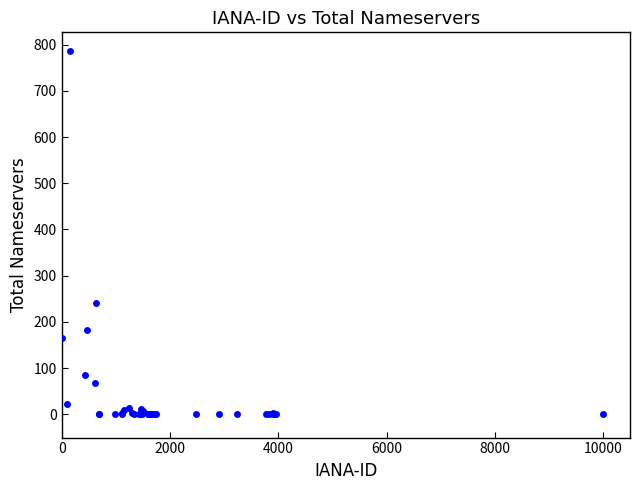

What Y value in the scatter plot is closest to 393?

241